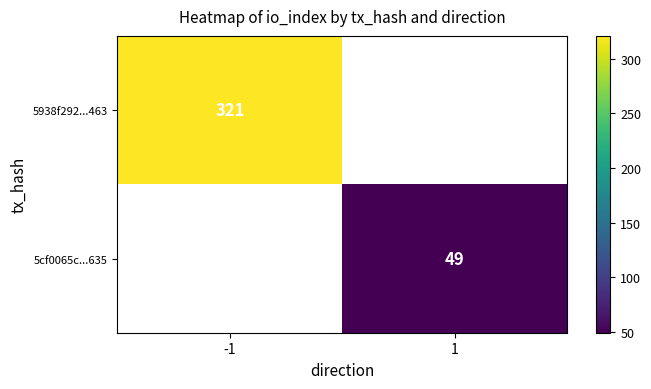

Is the value of 5938f292...463 at -1 greater than the value of 5cf0065c...635 at 1?

Yes